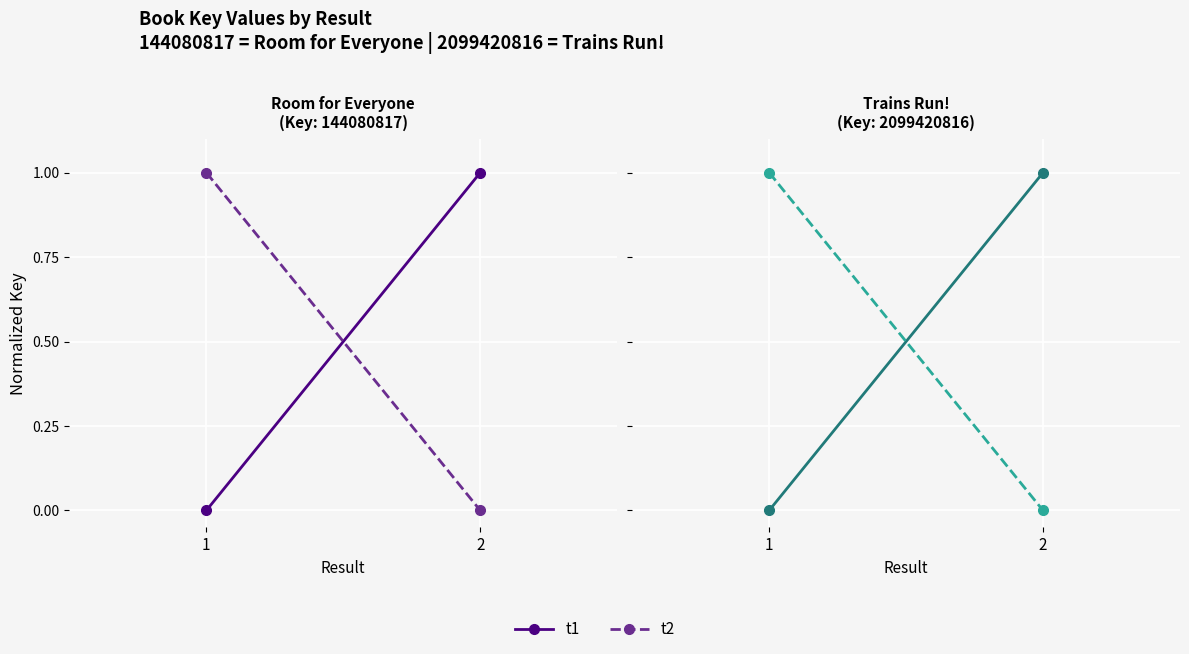

Reading left to right, transcribe all the data shown in this chart.

t1: 1=0	2=1
t2: 1=1	2=0